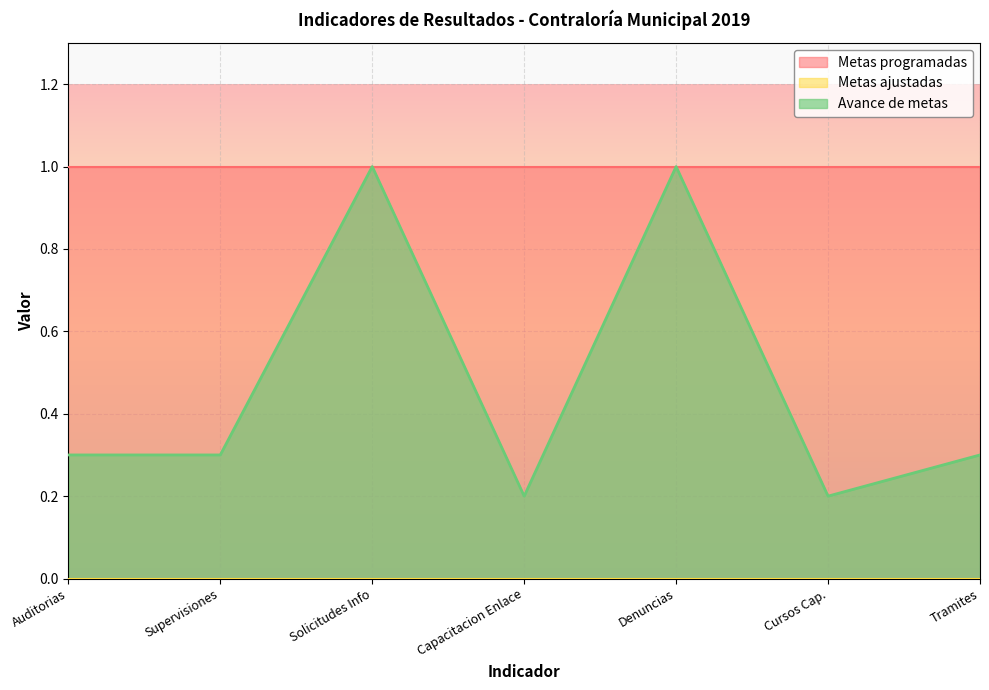

Reading left to right, extract all data points from this chart.

Metas ajustadas: 0.0	0.0	0.0	0.0	0.0	0.0	0.0
Metas programadas: 1.0	1.0	1.0	1.0	1.0	1.0	1.0
Avance de metas: 0.3	0.3	1.0	0.2	1.0	0.2	0.3